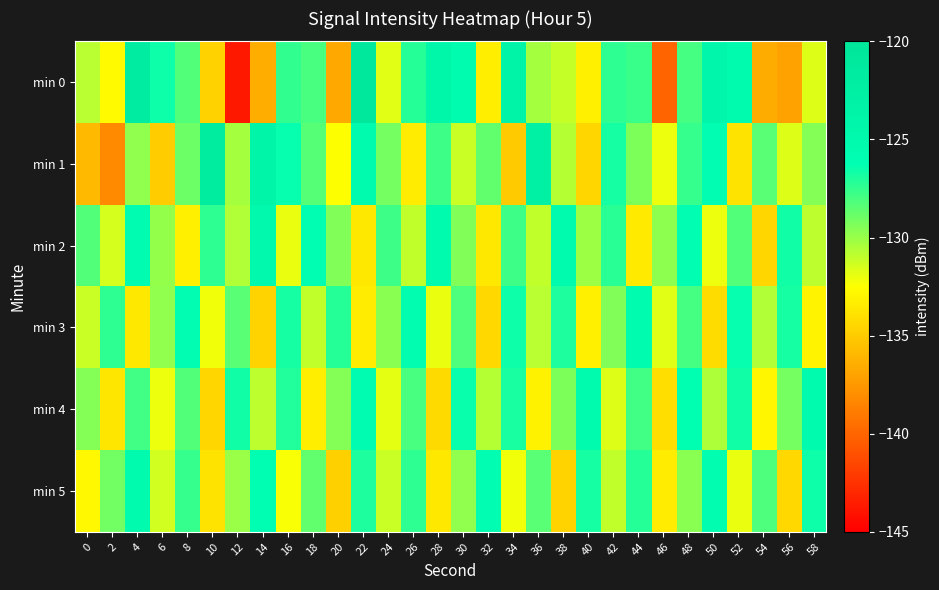

What is the spread (max minus min) of values at 8?

7.2